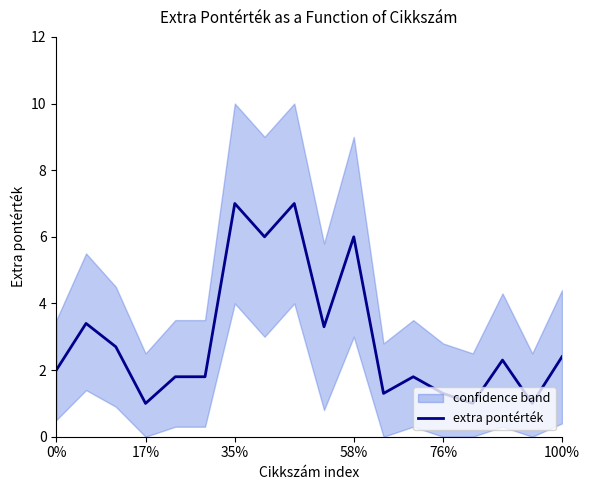

True or false: extra pontérték has a value of 1.3 at 76%.

True